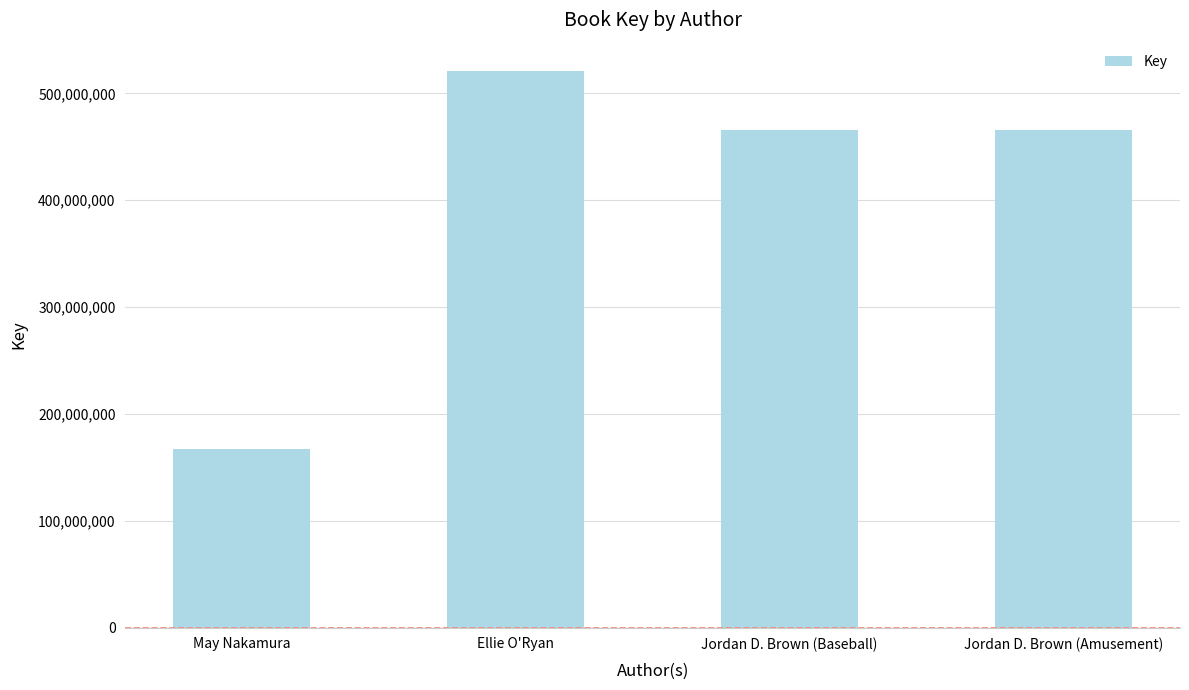

What value does the data have at Jordan D. Brown (Amusement), to the nearest 50?

465617050